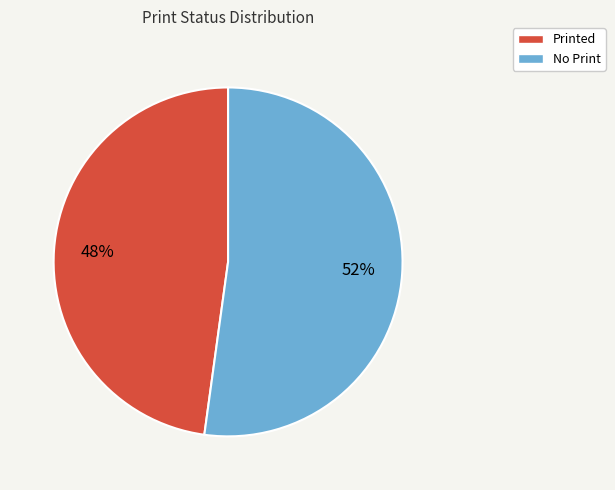

To the nearest percent, what portion does Printed represent?

48%